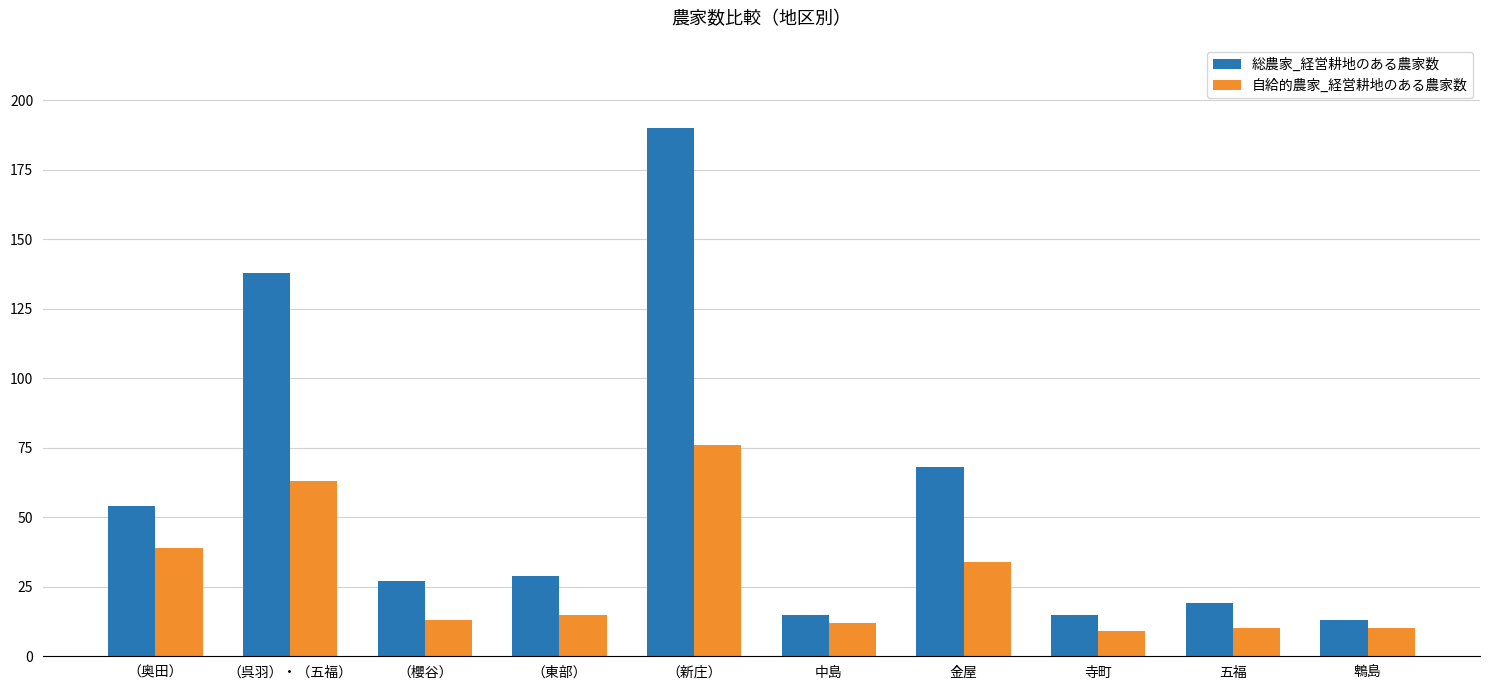

The value of 総農家_経営耕地のある農家数 at （呉羽）・（五福） is 138. True or false?

True